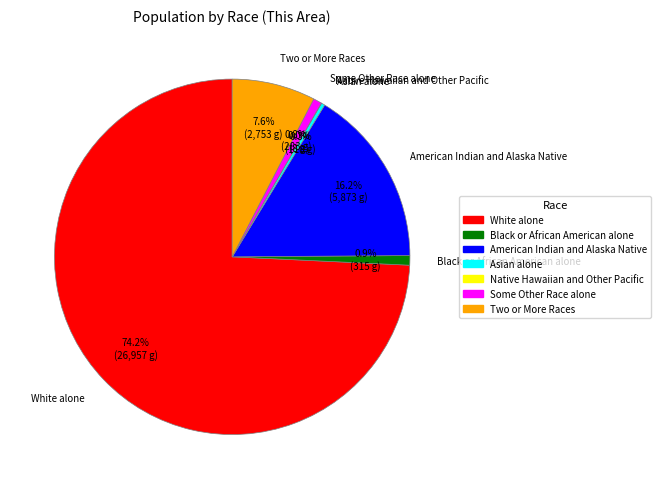

Between Some Other Race alone and White alone, which is larger?

White alone